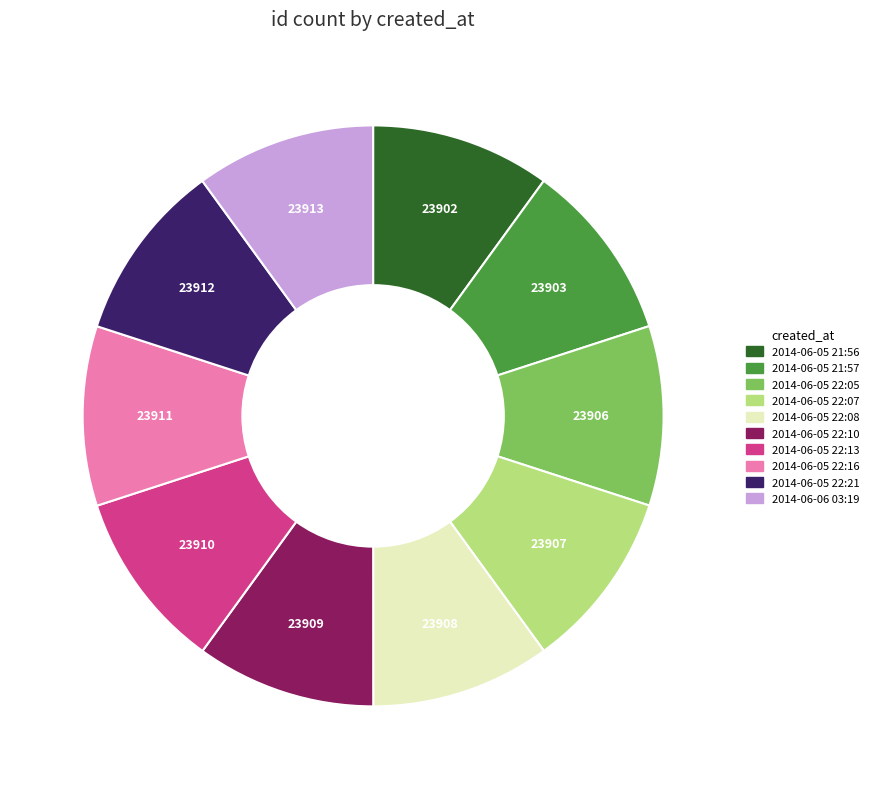

True or false: 2014-06-05 22:21 accounts for 25% of the total.

False